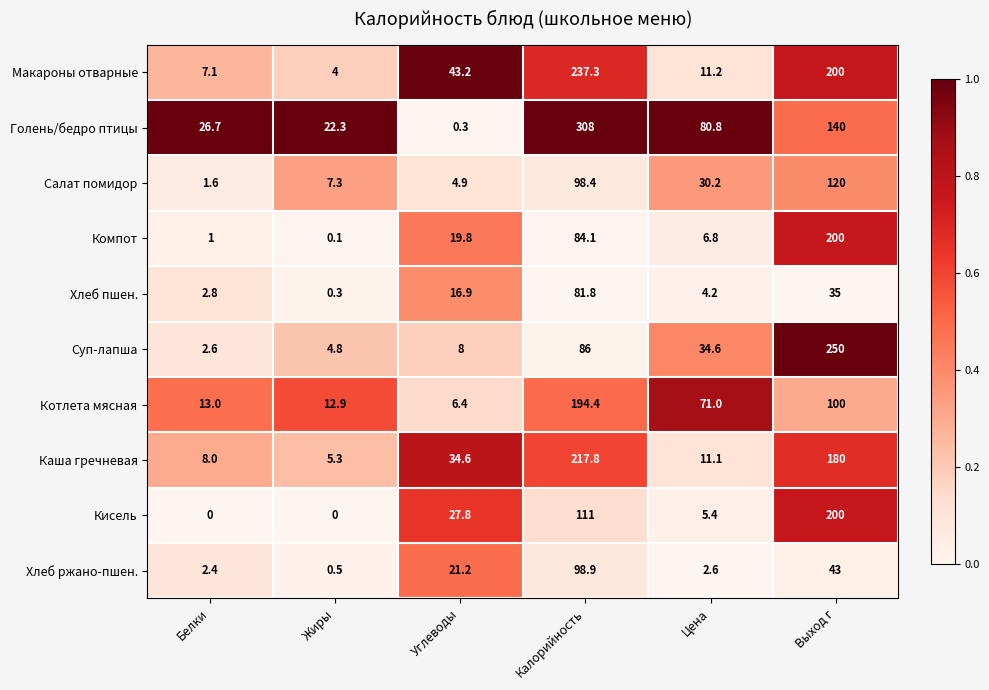

Where does the Макароны отварные series first go above 43?

Углеводы